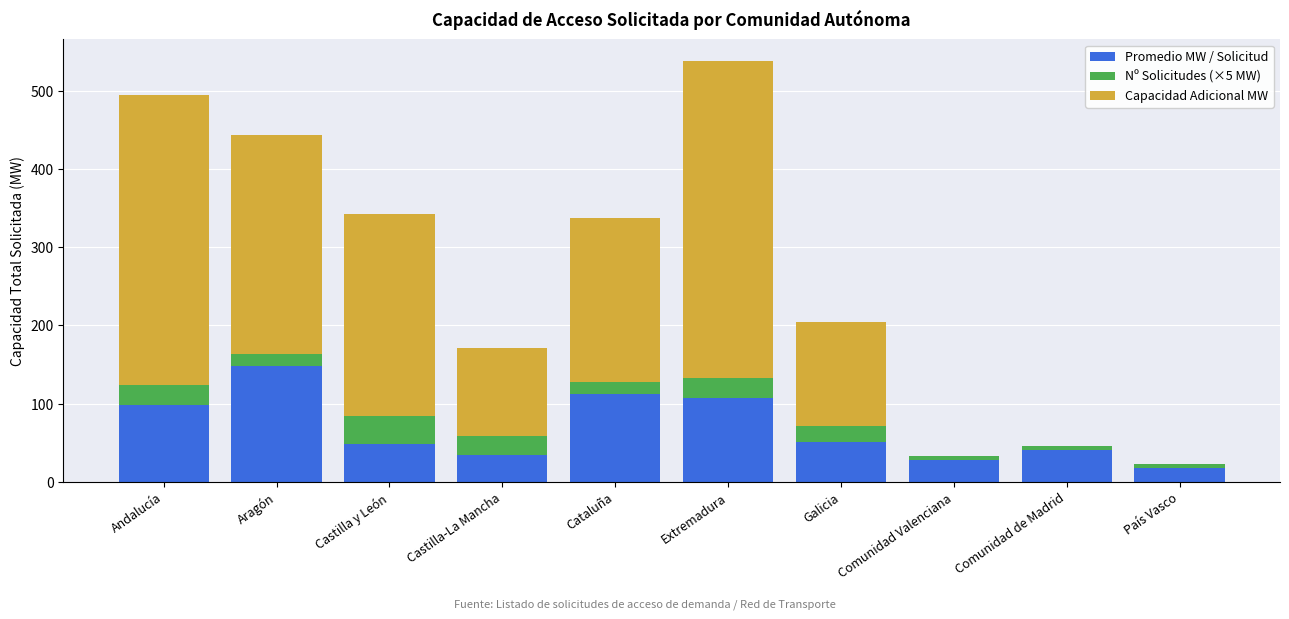

At which category is the sum across all series the highest?

Extremadura